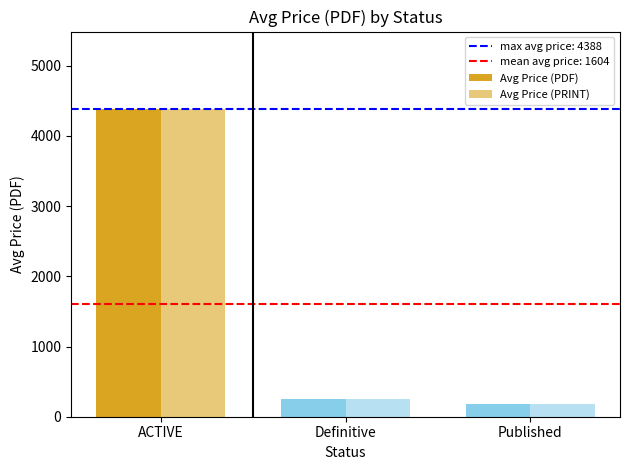

What is the maximum value for Avg Price (PRINT)?

4388.2